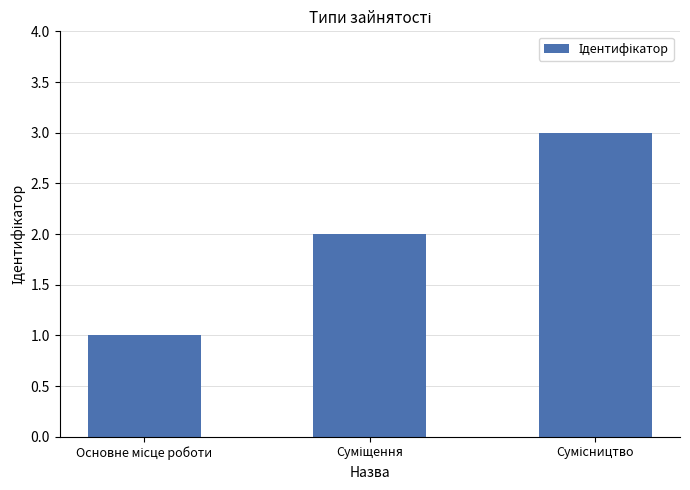

What is the sum of all values?

6